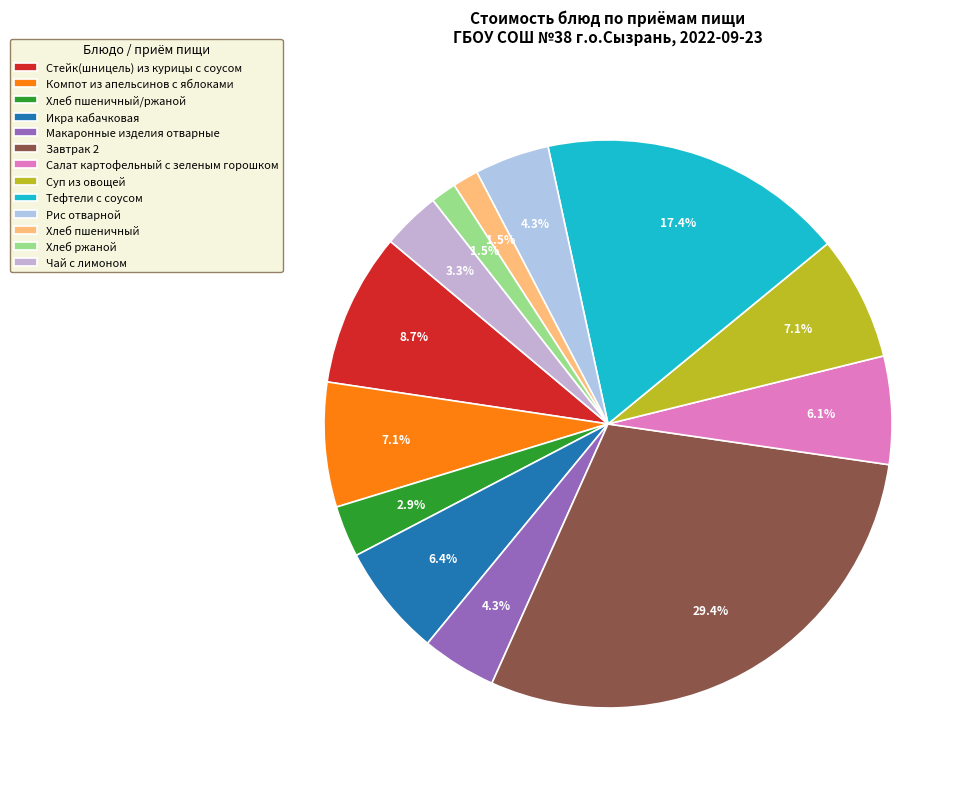

Is Суп из овощей the majority of the pie?

No